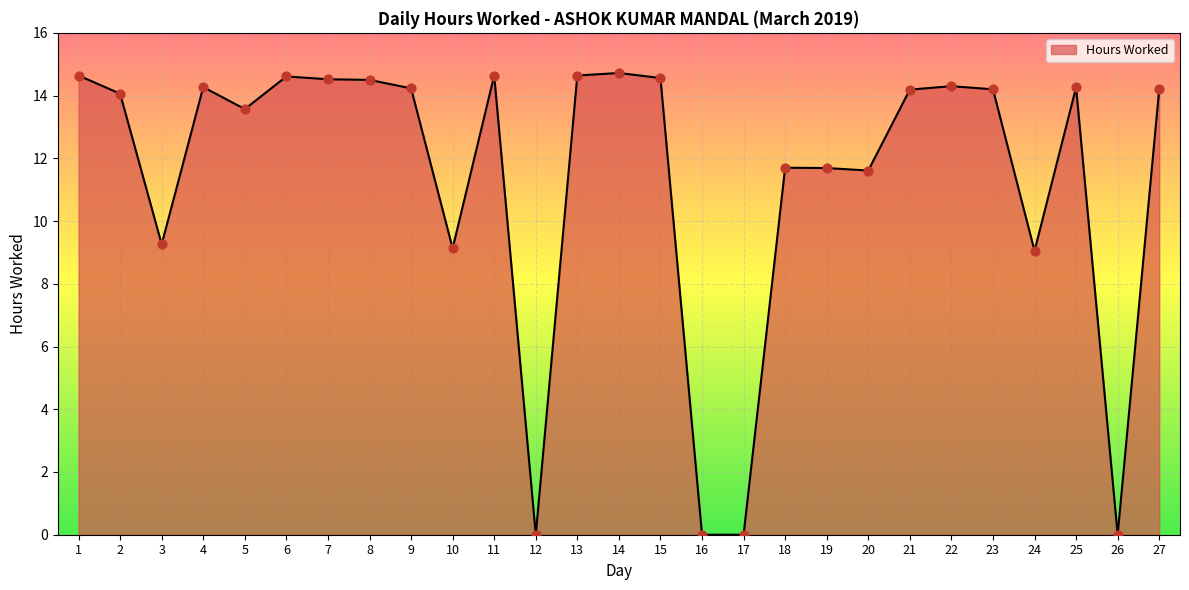

What is the change in value from 6 to 16?

-14.6